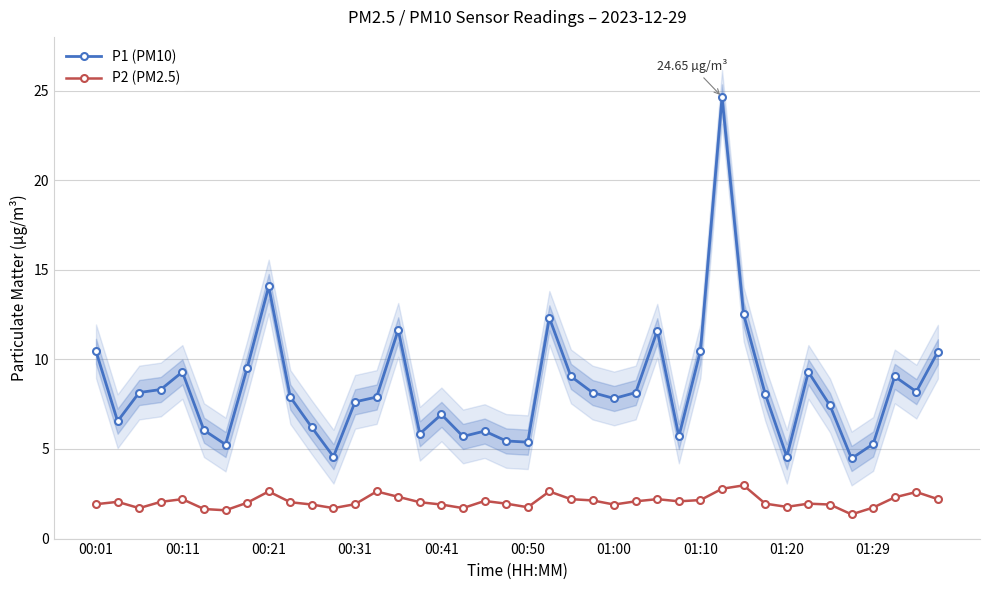

What is the value of the P2 (PM2.5) point at the 7th from the left?

1.6